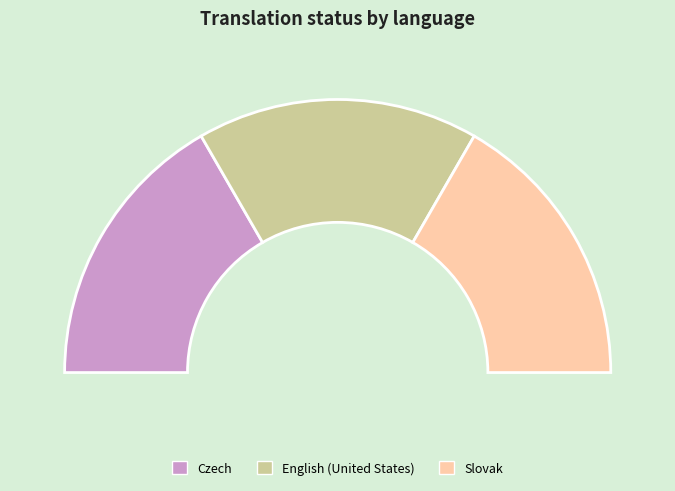

Which slice is the smallest?

German